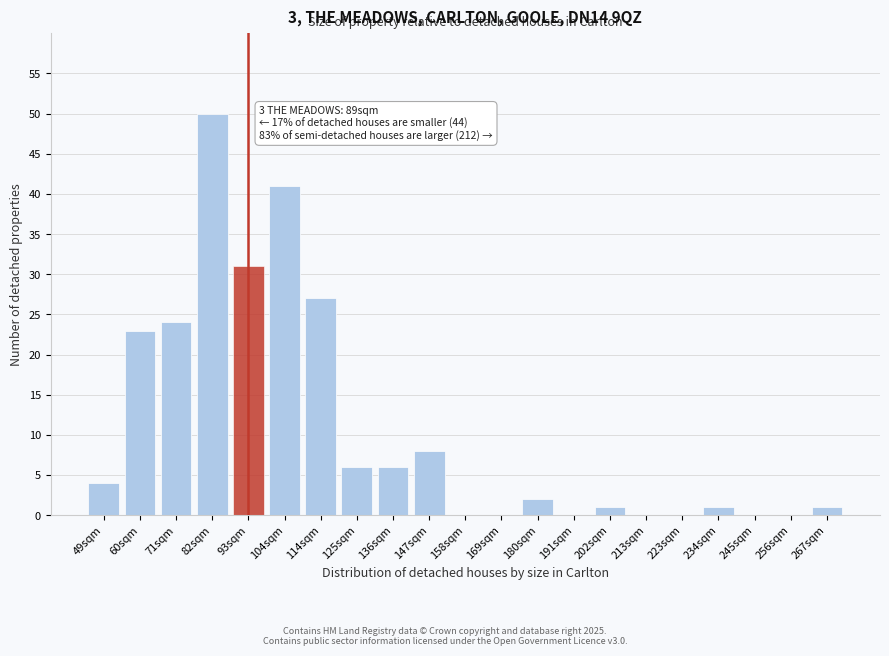

Reading right to left, transcribe all the data shown in this chart.

267sqm=1	256sqm=0	245sqm=0	234sqm=1	223sqm=0	213sqm=0	202sqm=1	191sqm=0	180sqm=2	169sqm=0	158sqm=0	147sqm=8	136sqm=6	125sqm=6	114sqm=27	104sqm=41	93sqm=31	82sqm=50	71sqm=24	60sqm=23	49sqm=4